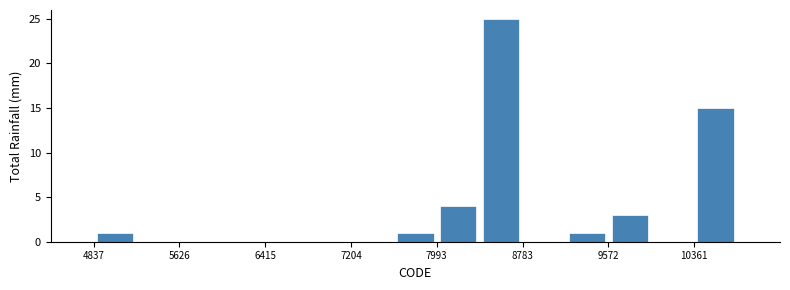

Around what value on the x-axis is the tallest bar? Give the approximate position of its centre, as read against the axis.

8600